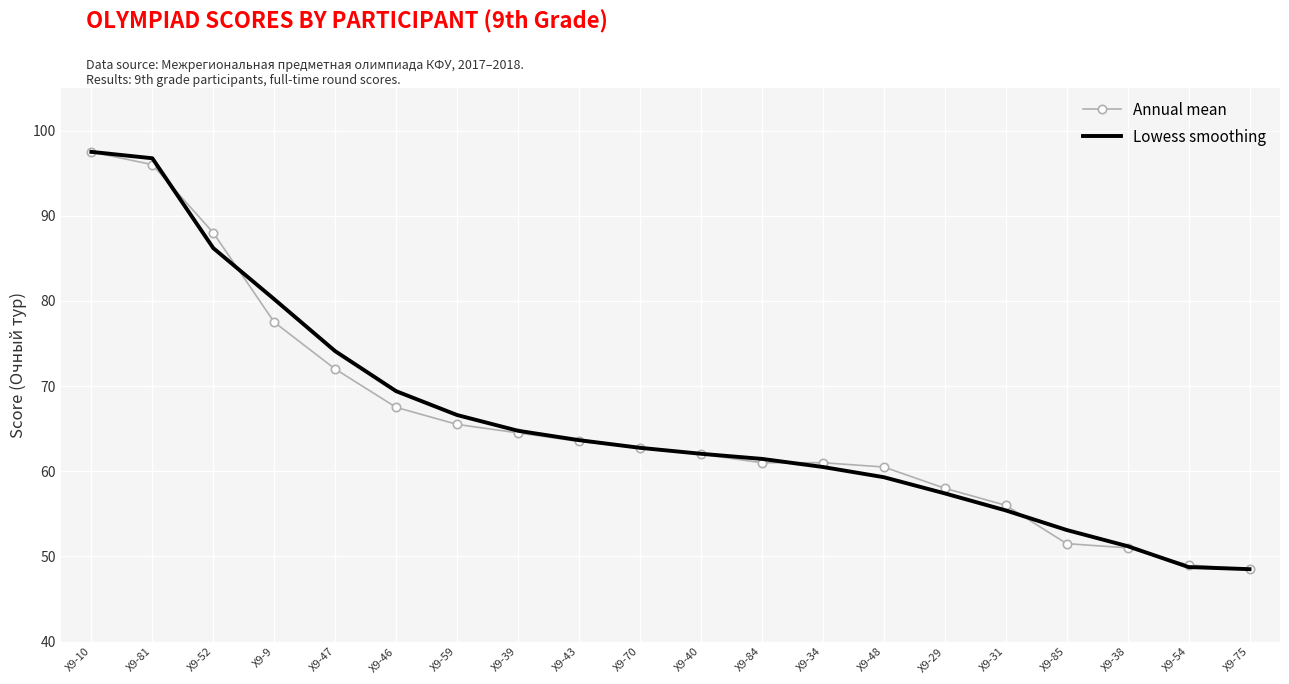

What position from the left is Х9-47?

5